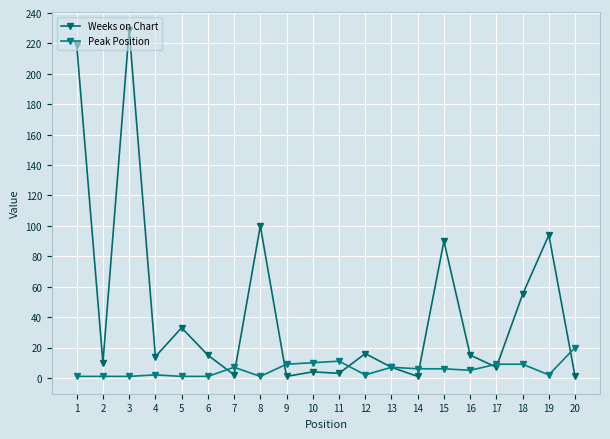

Reading left to right, what are all the values shown in this chart?

Weeks on Chart: 219	10	229	14	33	15	2	100	1	4	3	16	7	1	90	15	7	55	94	1
Peak Position: 1	1	1	2	1	1	7	1	9	10	11	2	7	6	6	5	9	9	2	20